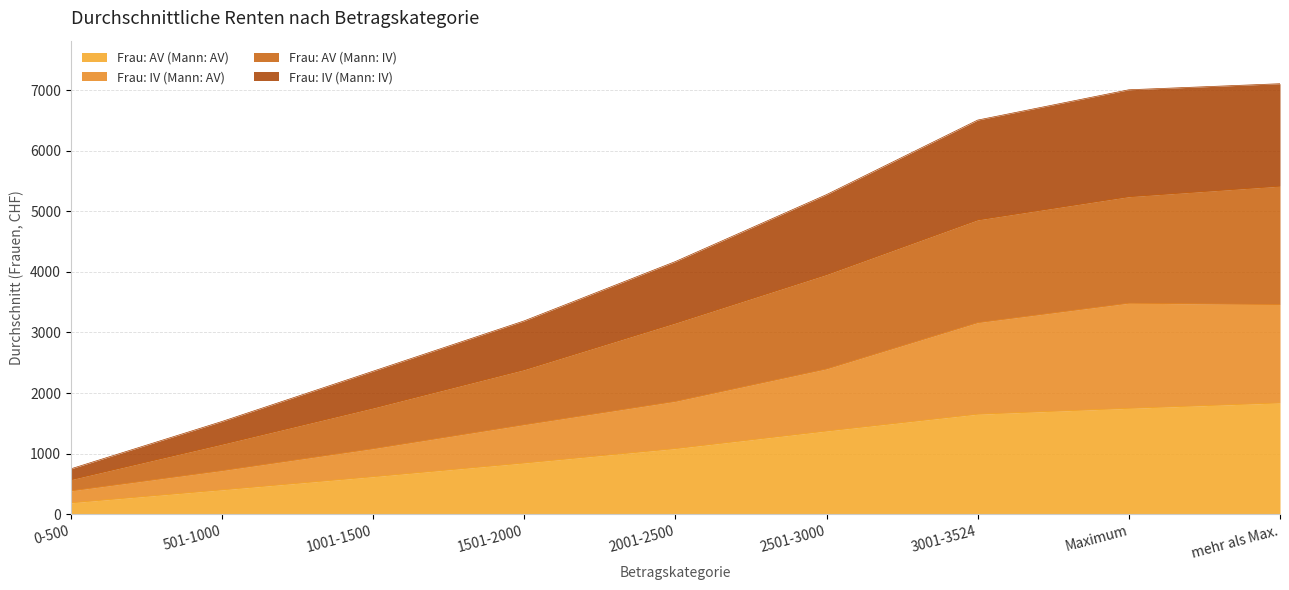

What is the sum of the Frau: IV (Mann: AV) values at 2001-2500 and 0-500?

2247